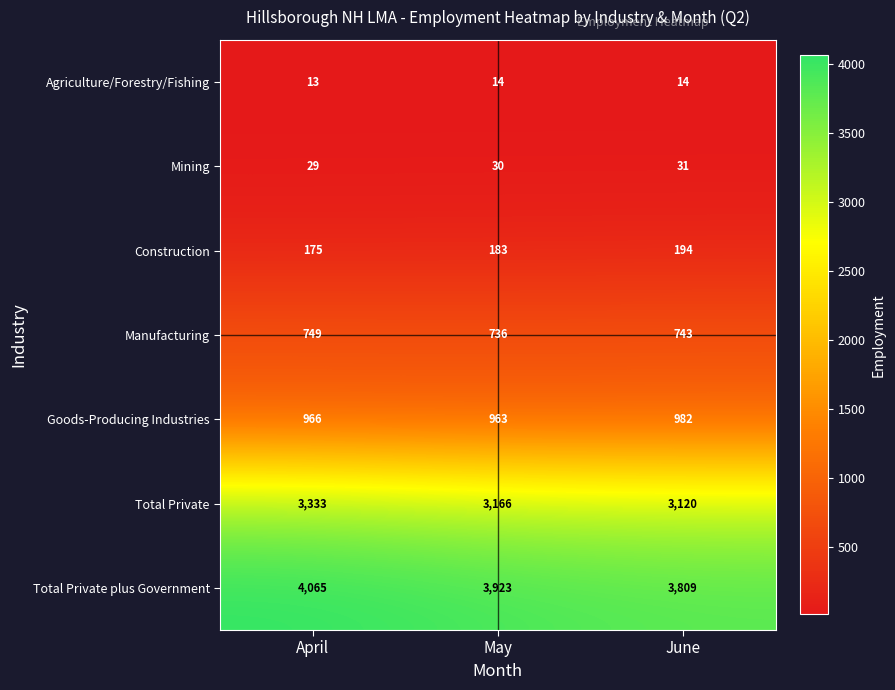

Rank the series at April from lowest to highest value.

Agriculture/Forestry/Fishing, Mining, Construction, Manufacturing, Goods-Producing Industries, Total Private, Total Private plus Government